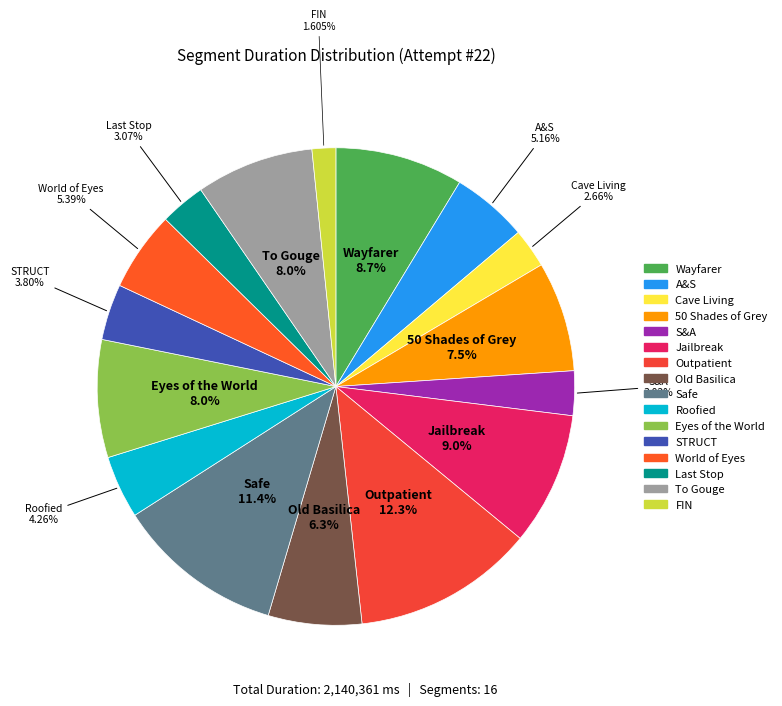

Does World of Eyes account for over 50% of the chart?

No